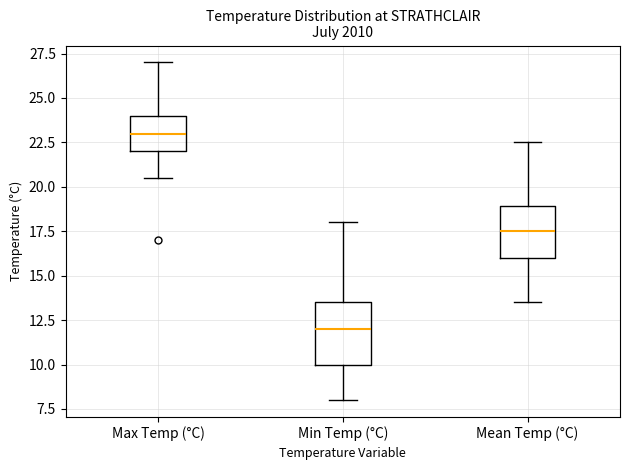

Reading left to right, transcribe this box plot: for each box, give where its median line is, the range the box spans, and where its two whiskers end, as read against the y-axis. The values are not printed on the chart, so give them approximately, as read against the axis.

Max Temp (°C): median 23.0, box 22.0 to 24.0, whiskers 20.5 to 27.0
Min Temp (°C): median 12.0, box 10.0 to 13.5, whiskers 8.0 to 18.0
Mean Temp (°C): median 17.5, box 16.0 to 19.0, whiskers 13.5 to 22.5